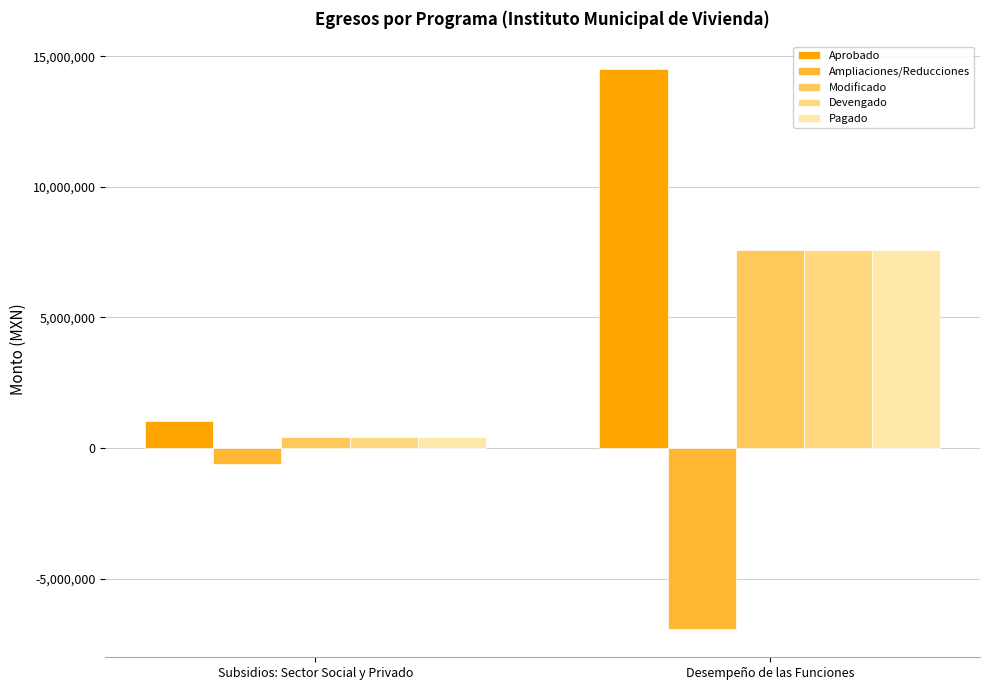

What is the average value of the Modificado series?

3990663.6